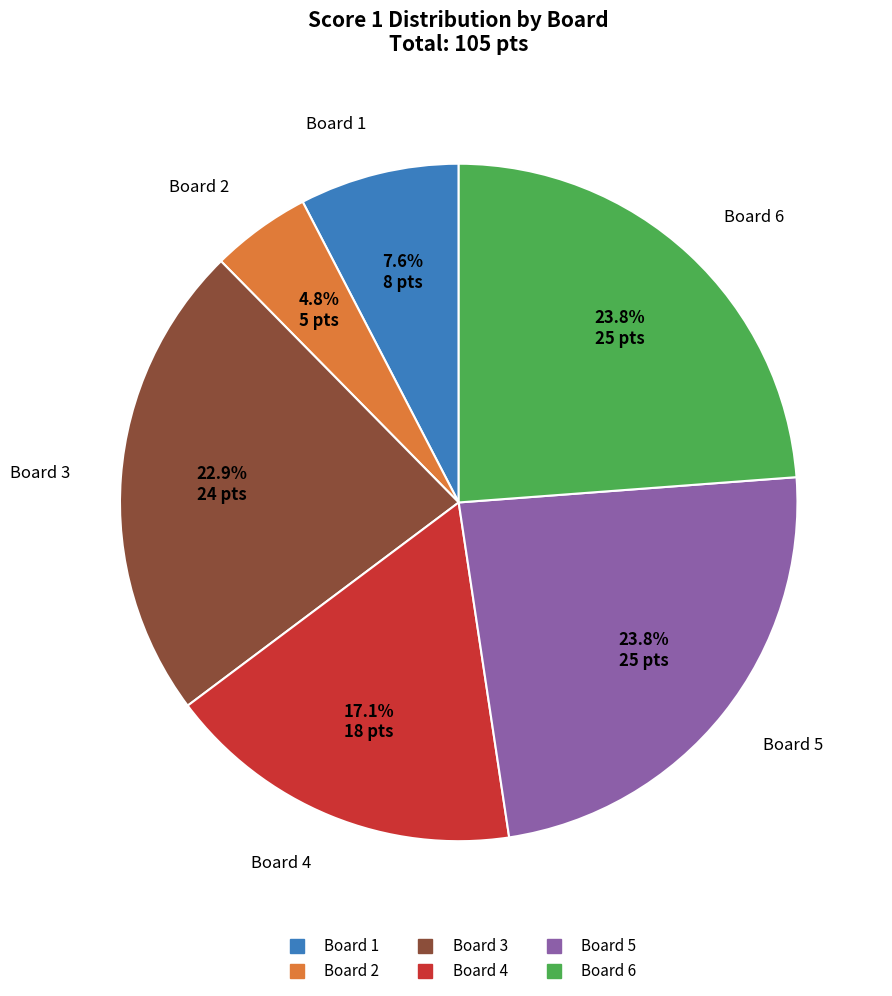

To the nearest percent, what is the difference between the Board 5 and Board 1 slice percentages?

16%